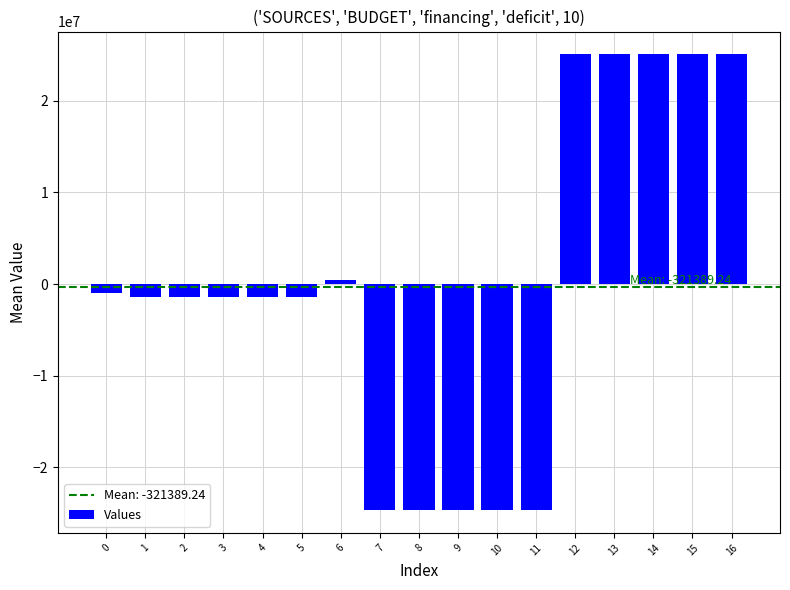

Reading right to left, what are all the values shown in this chart?

16=25082159.7	15=25082159.7	14=25082159.7	13=25082159.7	12=25082159.7	11=-24677019.0	10=-24677019.0	9=-24677019.0	8=-24677019.0	7=-24677019.0	6=405140.7	5=-1383267.0	4=-1383267.0	3=-1383267.0	2=-1383267.0	1=-1383267.0	0=-978126.3